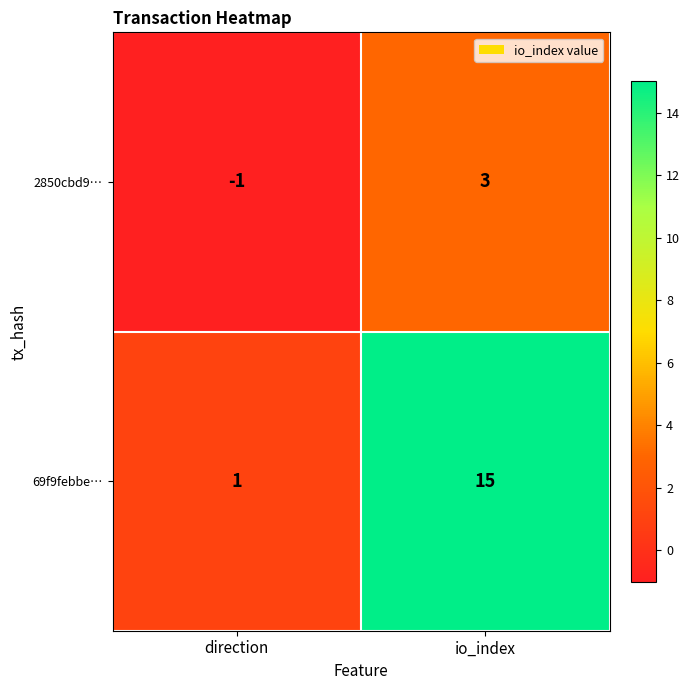

What is the difference between the 69f9febbe… values at io_index and direction?

14